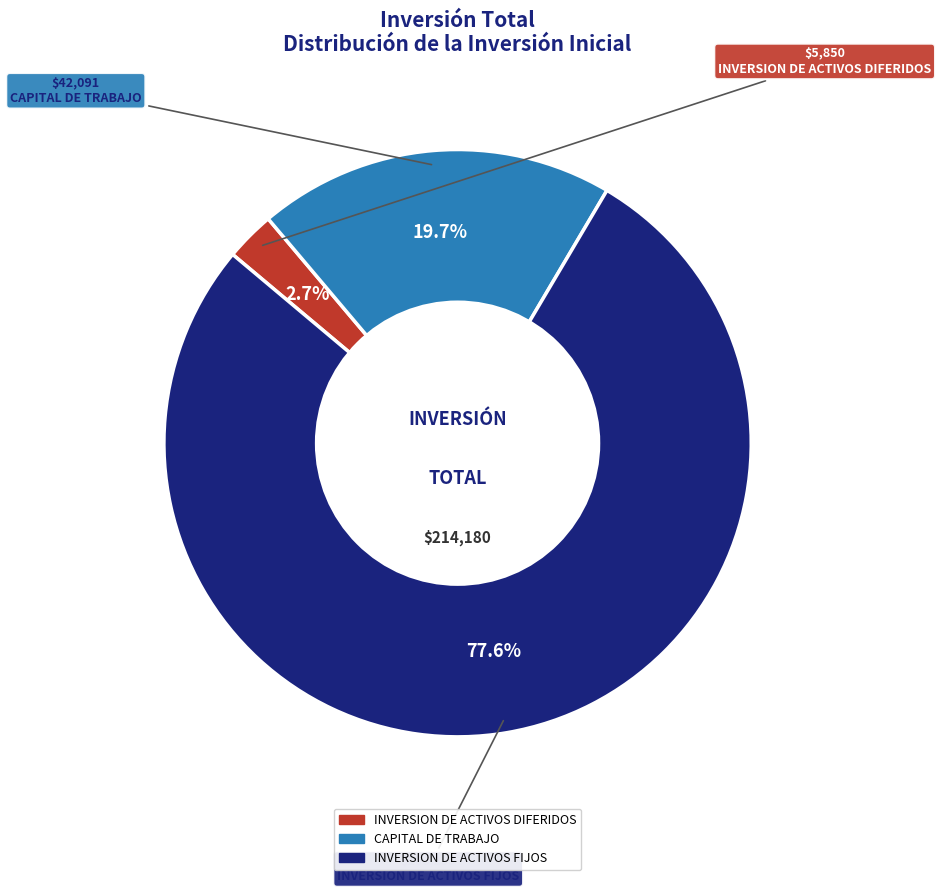

Which category accounts for the majority?

INVERSION DE ACTIVOS FIJOS